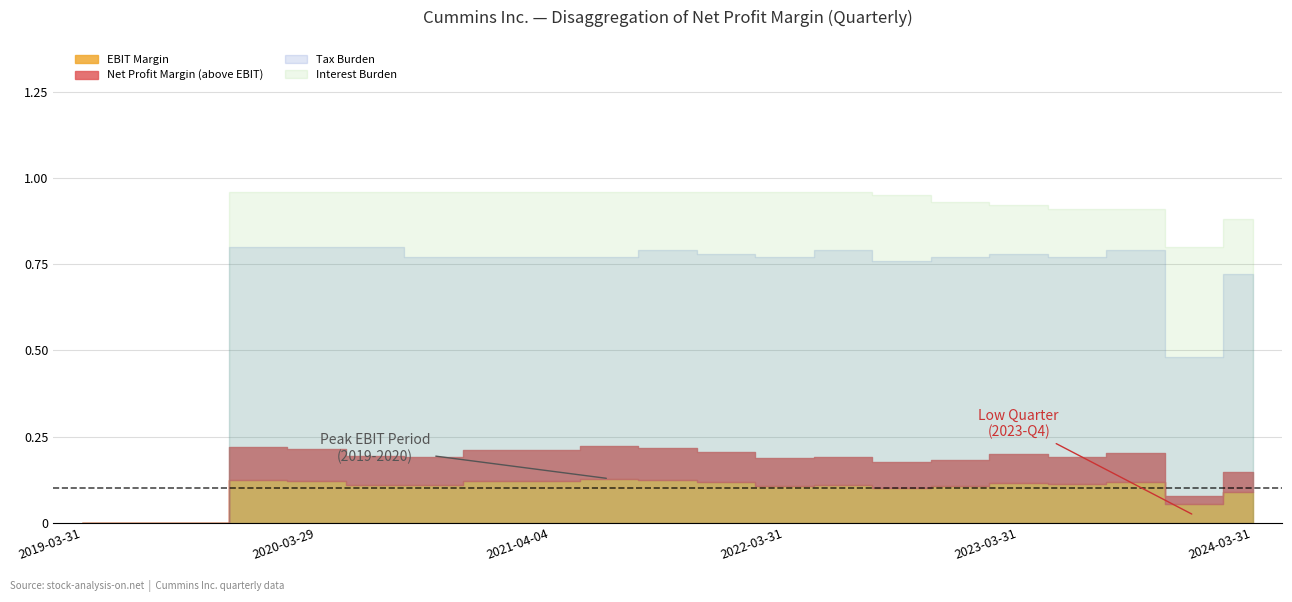

What is the difference between the second highest and minimum values in the Interest Burden series?

1.0